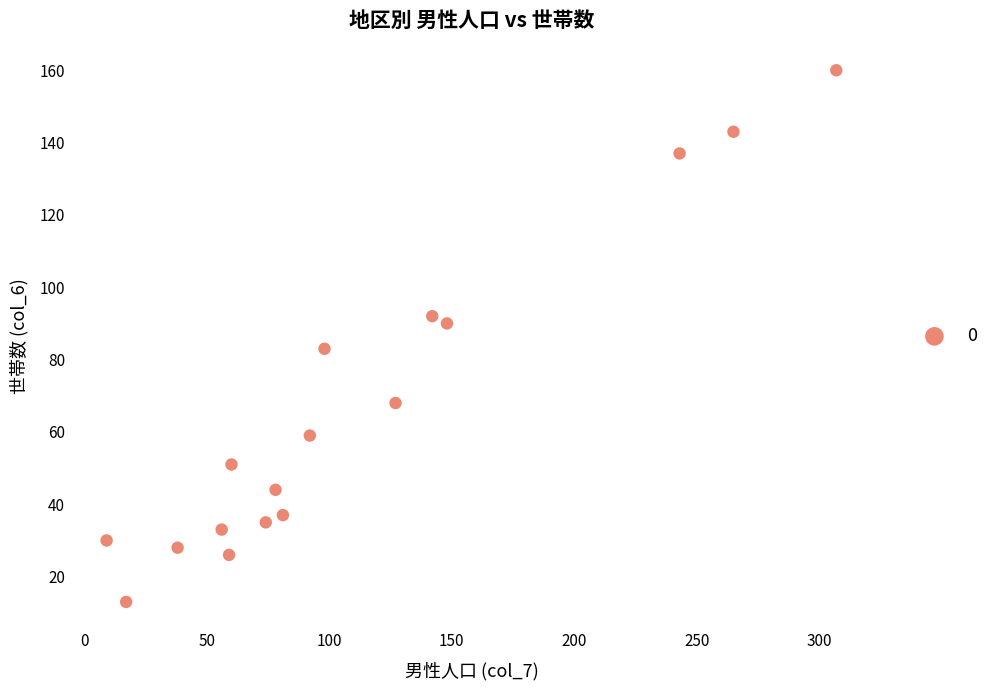

What is the range of X values (max minus min)?

298